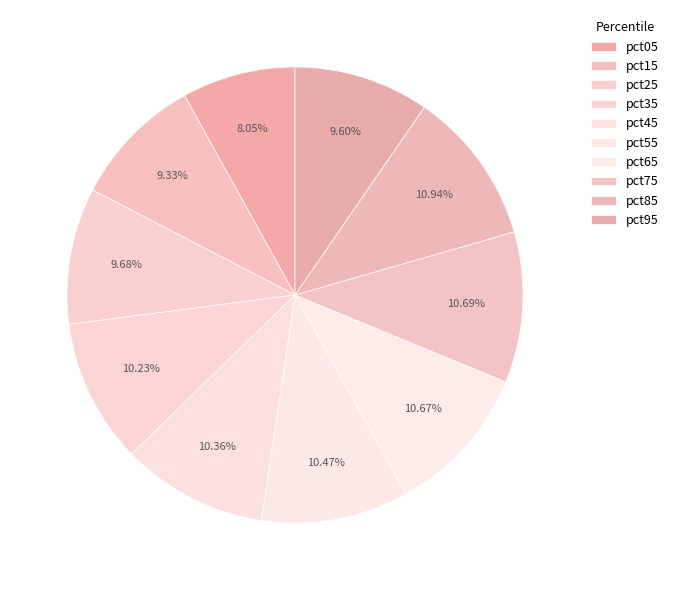

Count the number of slices in the pie.

10